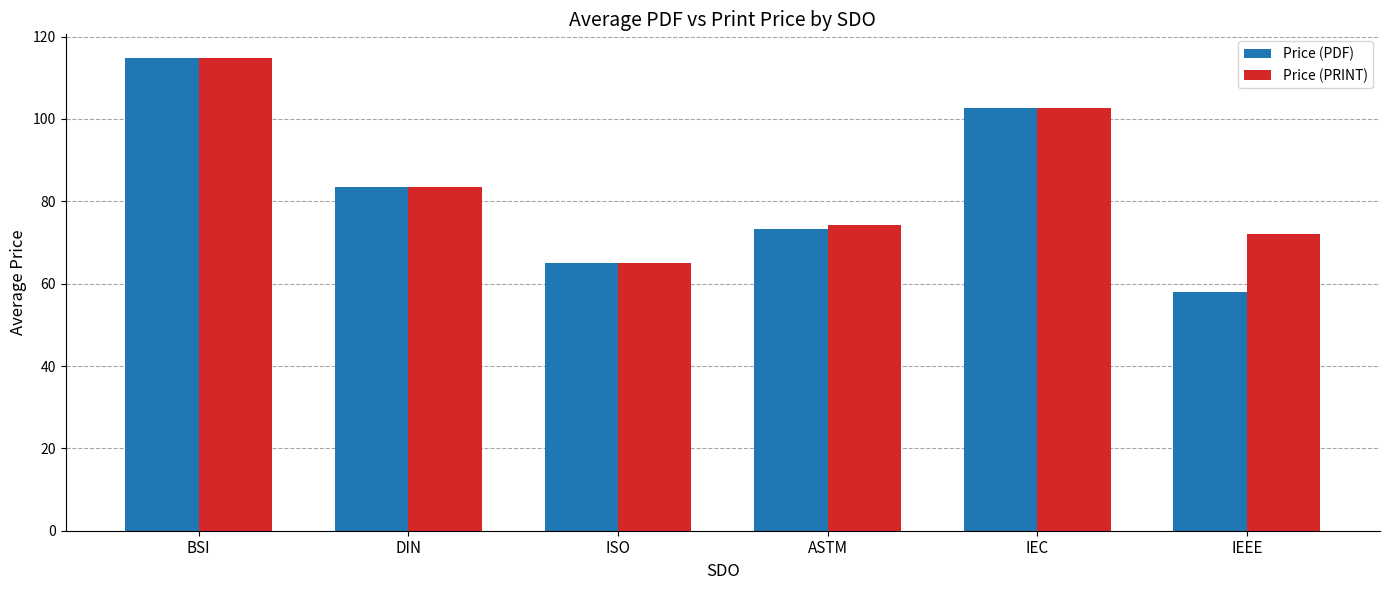

How many distinct data groups are displayed?

2